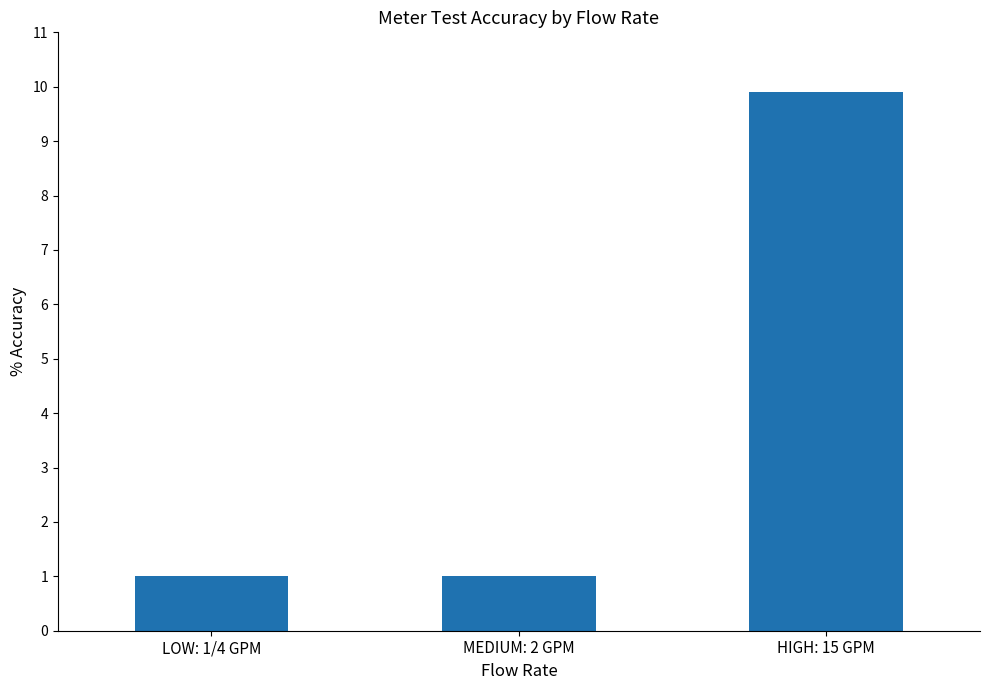

Between HIGH: 15 GPM and LOW: 1/4 GPM, which is larger?

HIGH: 15 GPM